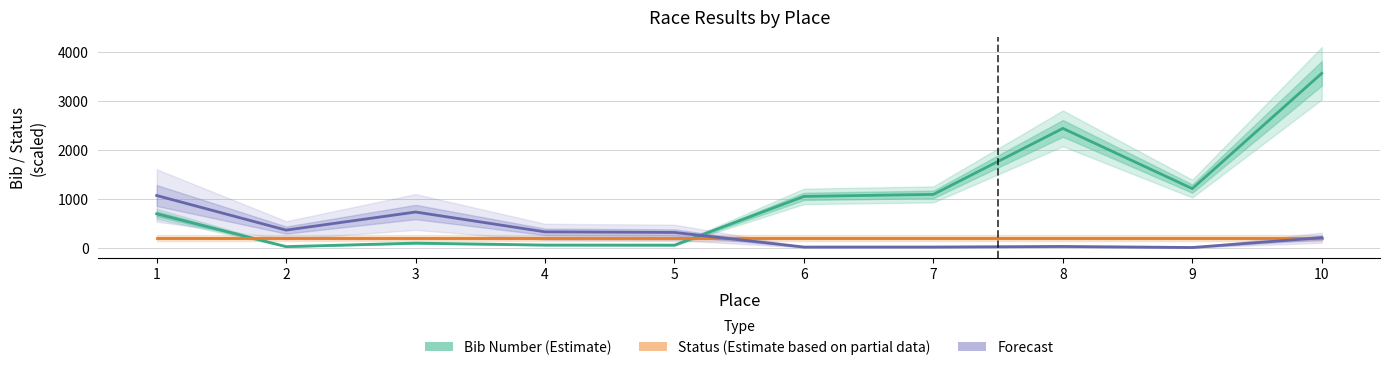

At 7, list the series in order from smallest to largest.

Forecast, Status (Estimate based on partial data), Bib Number (Estimate)